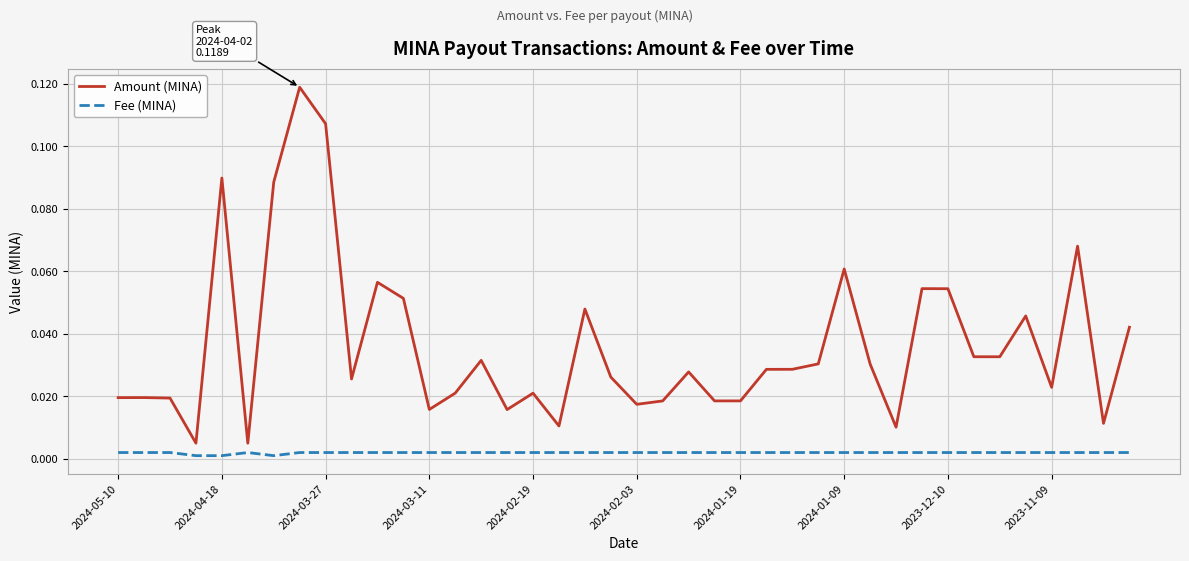

List the series in order of their overall mean, highest first.

Amount (MINA), Fee (MINA)